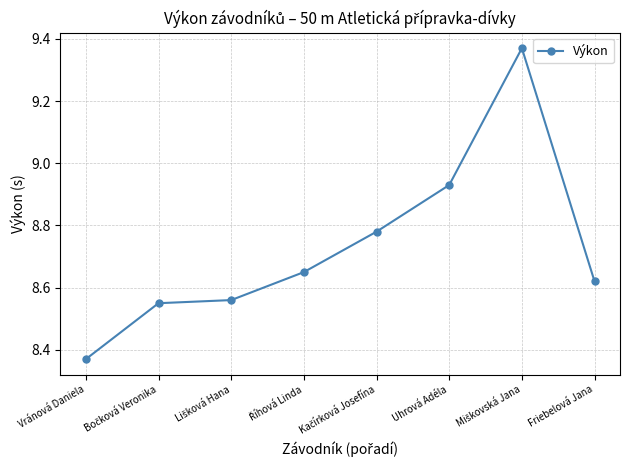

Between Vránová Daniela and Friebelová Jana, which is larger?

Friebelová Jana